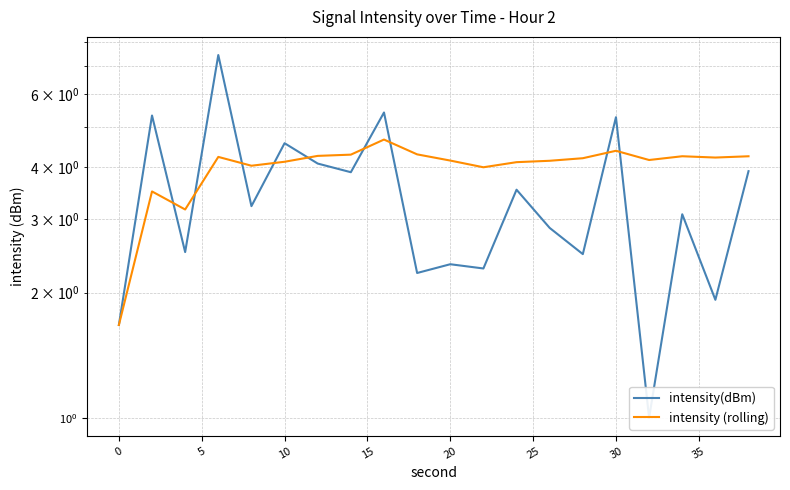

List the series in order of their overall mean, highest first.

intensity (rolling), intensity(dBm)